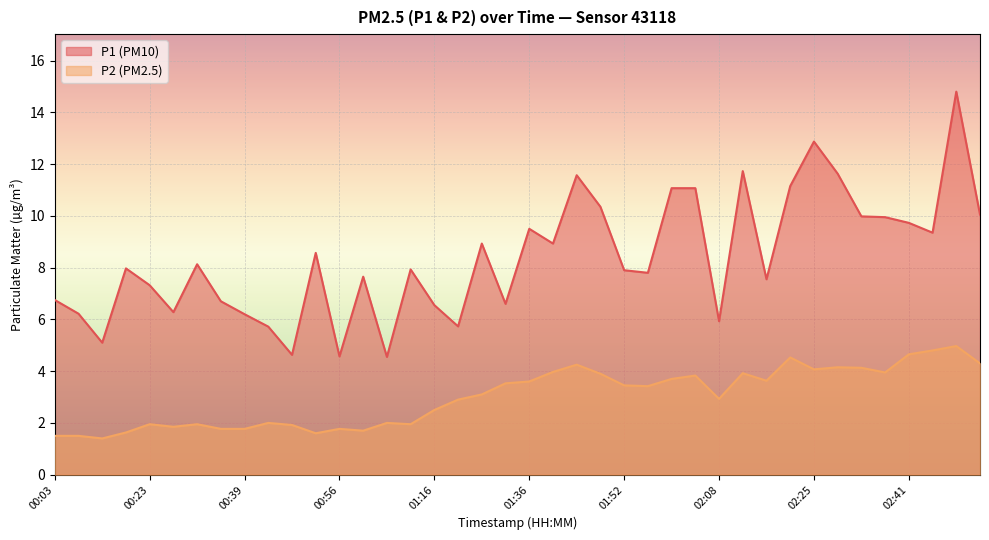

What is the difference between the P1 values at 01:56 and 00:39?

1.6